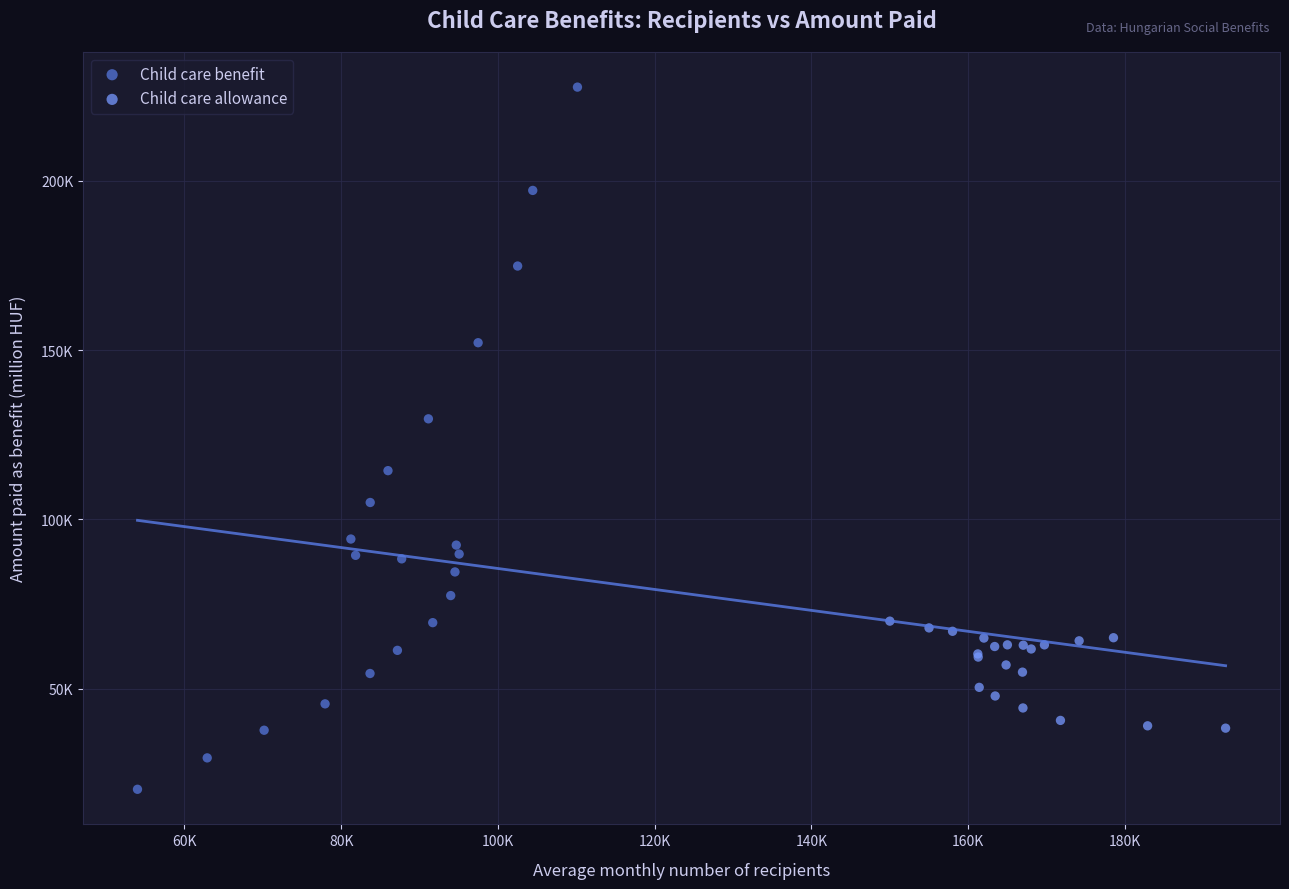

Which series contains the highest Y value?

Child care benefit